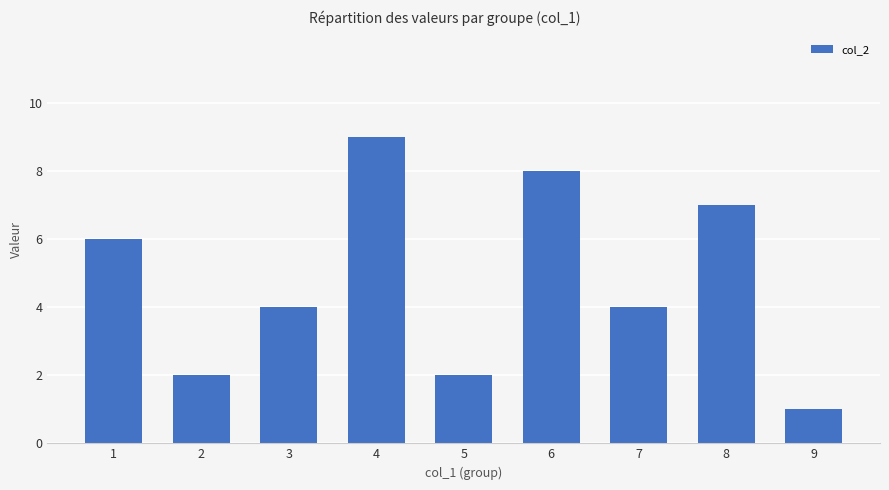

What is the change in value from 2 to 3?

+2